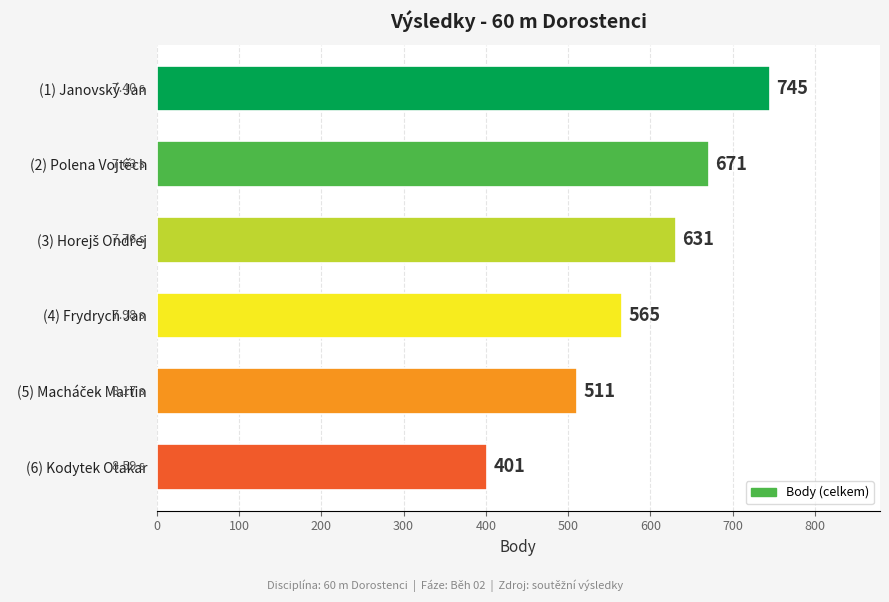

What is the sum of all values?

3524